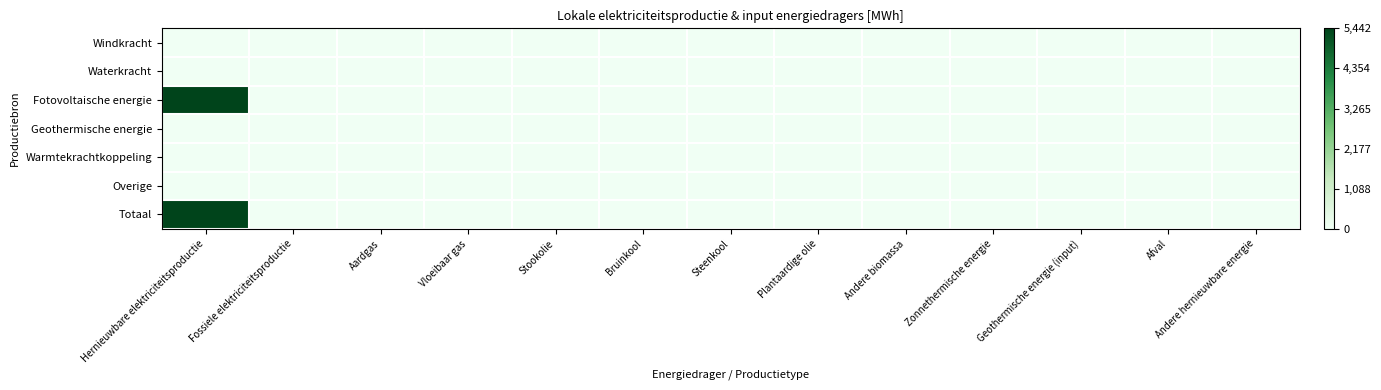

Reading right to left, transcribe all the data shown in this chart.

Windkracht: Andere hernieuwbare energie=0.0	Afval=0.0	Geothermische energie (input)=0.0	Zonnethermische energie=0.0	Andere biomassa=0.0	Plantaardige olie=0.0	Steenkool=0.0	Bruinkool=0.0	Stookolie=0.0	Vloeibaar gas=0.0	Aardgas=0.0	Fossiele elektriciteitsproductie=0.0	Hernieuwbare elektriciteitsproductie=0.0
Waterkracht: Andere hernieuwbare energie=0.0	Afval=0.0	Geothermische energie (input)=0.0	Zonnethermische energie=0.0	Andere biomassa=0.0	Plantaardige olie=0.0	Steenkool=0.0	Bruinkool=0.0	Stookolie=0.0	Vloeibaar gas=0.0	Aardgas=0.0	Fossiele elektriciteitsproductie=0.0	Hernieuwbare elektriciteitsproductie=0.0
Fotovoltaische energie: Andere hernieuwbare energie=0.0	Afval=0.0	Geothermische energie (input)=0.0	Zonnethermische energie=0.0	Andere biomassa=0.0	Plantaardige olie=0.0	Steenkool=0.0	Bruinkool=0.0	Stookolie=0.0	Vloeibaar gas=0.0	Aardgas=0.0	Fossiele elektriciteitsproductie=0.0	Hernieuwbare elektriciteitsproductie=5442.3
Geothermische energie: Andere hernieuwbare energie=0.0	Afval=0.0	Geothermische energie (input)=0.0	Zonnethermische energie=0.0	Andere biomassa=0.0	Plantaardige olie=0.0	Steenkool=0.0	Bruinkool=0.0	Stookolie=0.0	Vloeibaar gas=0.0	Aardgas=0.0	Fossiele elektriciteitsproductie=0.0	Hernieuwbare elektriciteitsproductie=0.0
Warmtekrachtkoppeling: Andere hernieuwbare energie=0.0	Afval=0.0	Geothermische energie (input)=0.0	Zonnethermische energie=0.0	Andere biomassa=0.0	Plantaardige olie=0.0	Steenkool=0.0	Bruinkool=0.0	Stookolie=0.0	Vloeibaar gas=0.0	Aardgas=0.0	Fossiele elektriciteitsproductie=0.0	Hernieuwbare elektriciteitsproductie=0.0
Overige: Andere hernieuwbare energie=0.0	Afval=0.0	Geothermische energie (input)=0.0	Zonnethermische energie=0.0	Andere biomassa=0.0	Plantaardige olie=0.0	Steenkool=0.0	Bruinkool=0.0	Stookolie=0.0	Vloeibaar gas=0.0	Aardgas=0.0	Fossiele elektriciteitsproductie=0.0	Hernieuwbare elektriciteitsproductie=0.0
Totaal: Andere hernieuwbare energie=0.0	Afval=0.0	Geothermische energie (input)=0.0	Zonnethermische energie=0.0	Andere biomassa=0.0	Plantaardige olie=0.0	Steenkool=0.0	Bruinkool=0.0	Stookolie=0.0	Vloeibaar gas=0.0	Aardgas=0.0	Fossiele elektriciteitsproductie=0.0	Hernieuwbare elektriciteitsproductie=5442.3